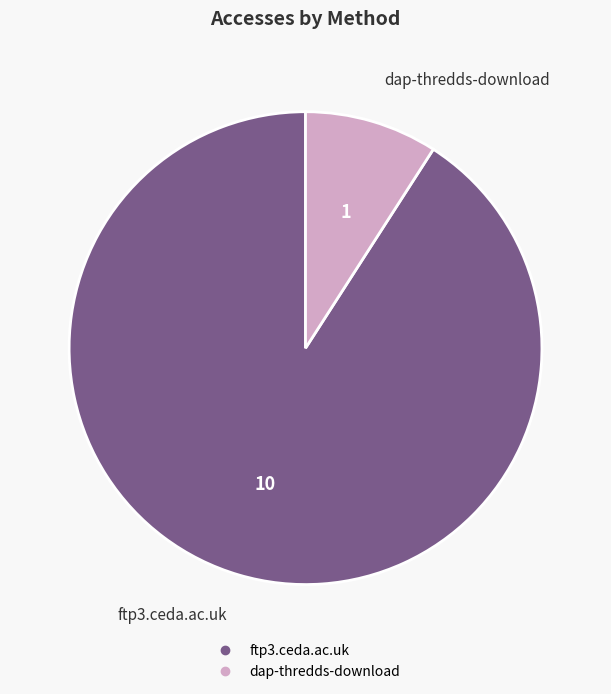

Is it true that ftp3.ceda.ac.uk is 91% of the pie?

True